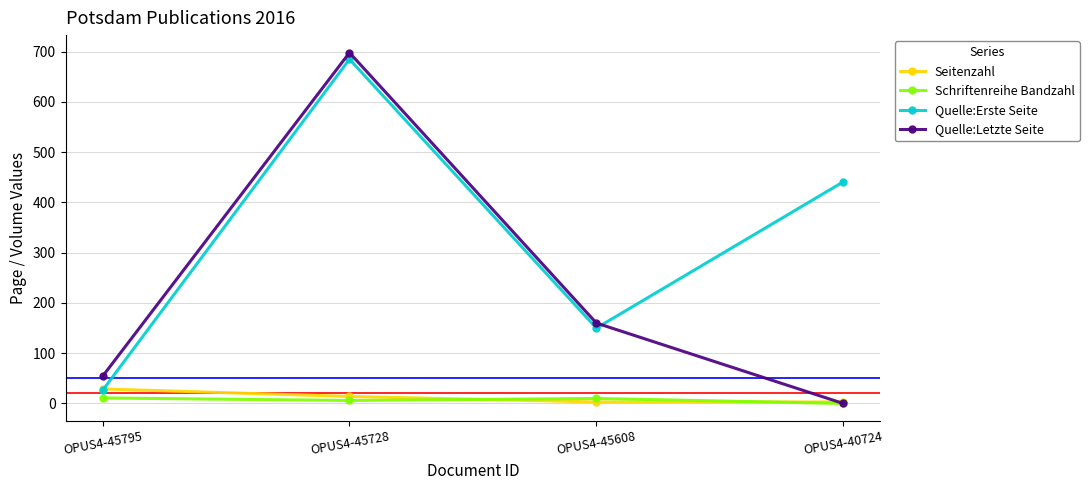

What is the sum of all Schriftenreihe Bandzahl values?

27